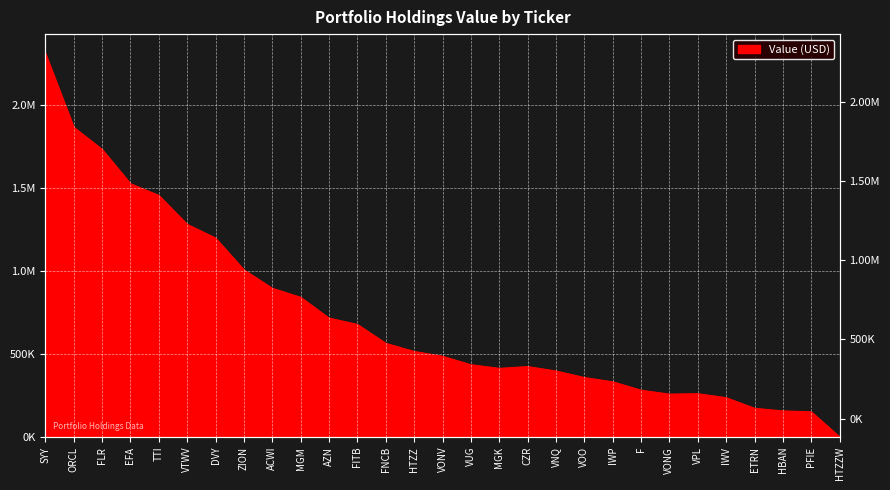

Which category has the lowest value across all series?

HTZZW